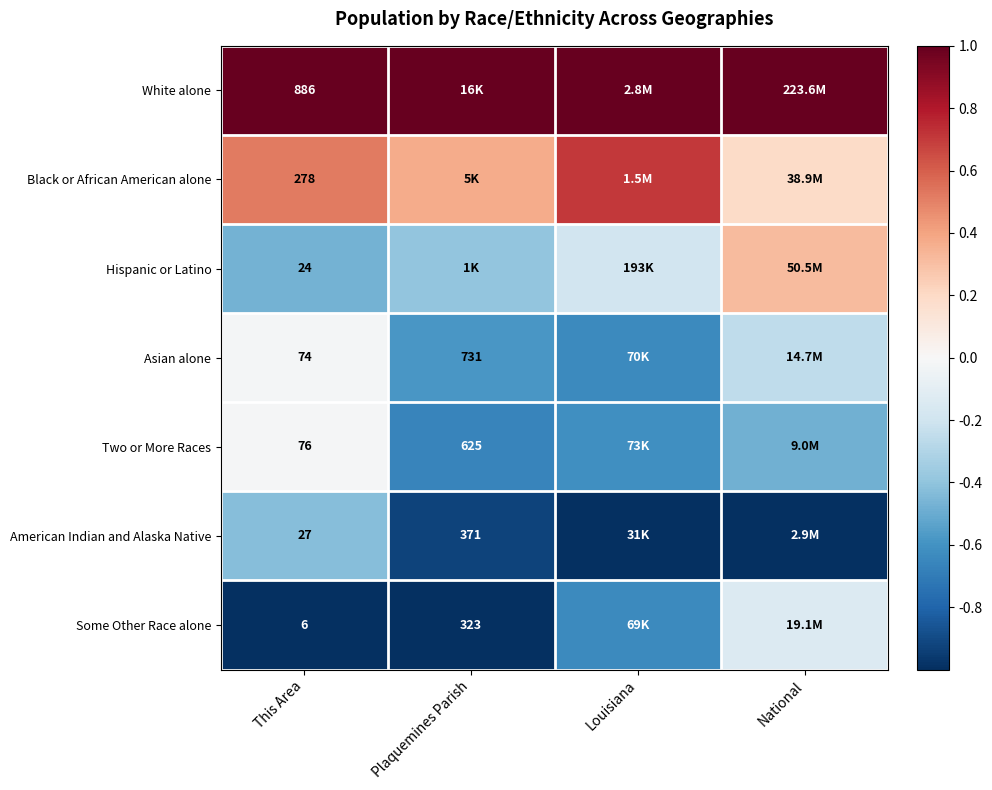

Rank the series by their maximum value, from lowest to highest.

American Indian and Alaska Native, Some Other Race alone, Asian alone, Two or More Races, Hispanic or Latino, Black or African American alone, White alone